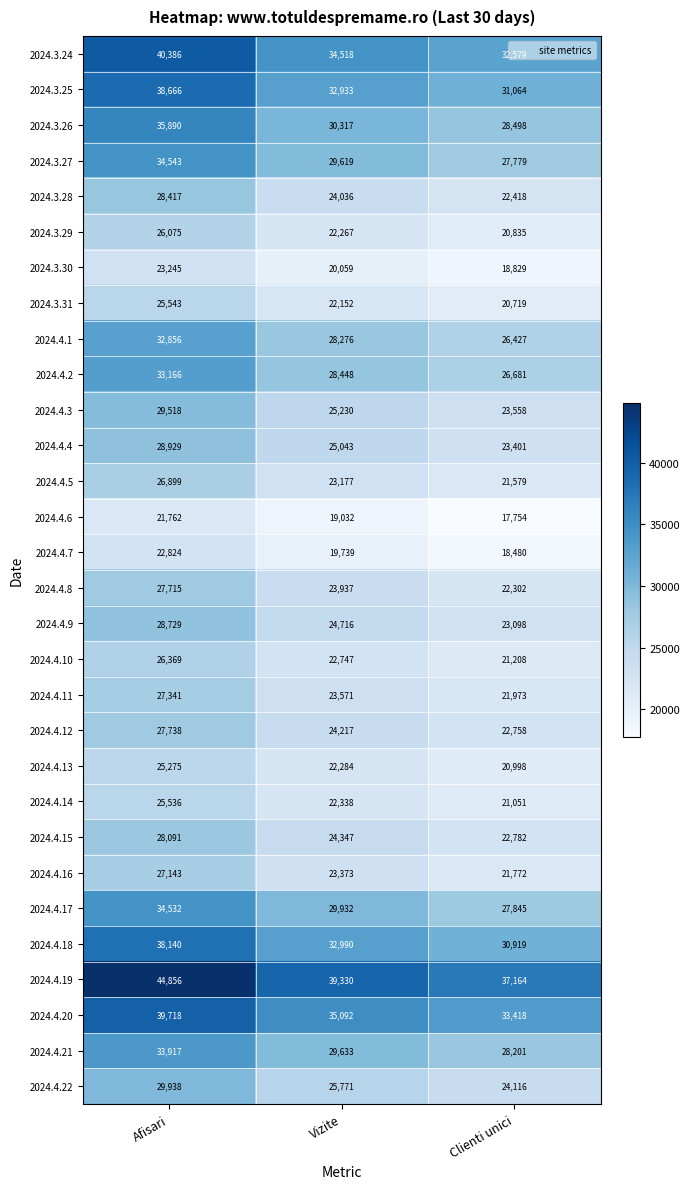

What is the difference between the maximum and second lowest values in the 2024.4.1 series?

4580